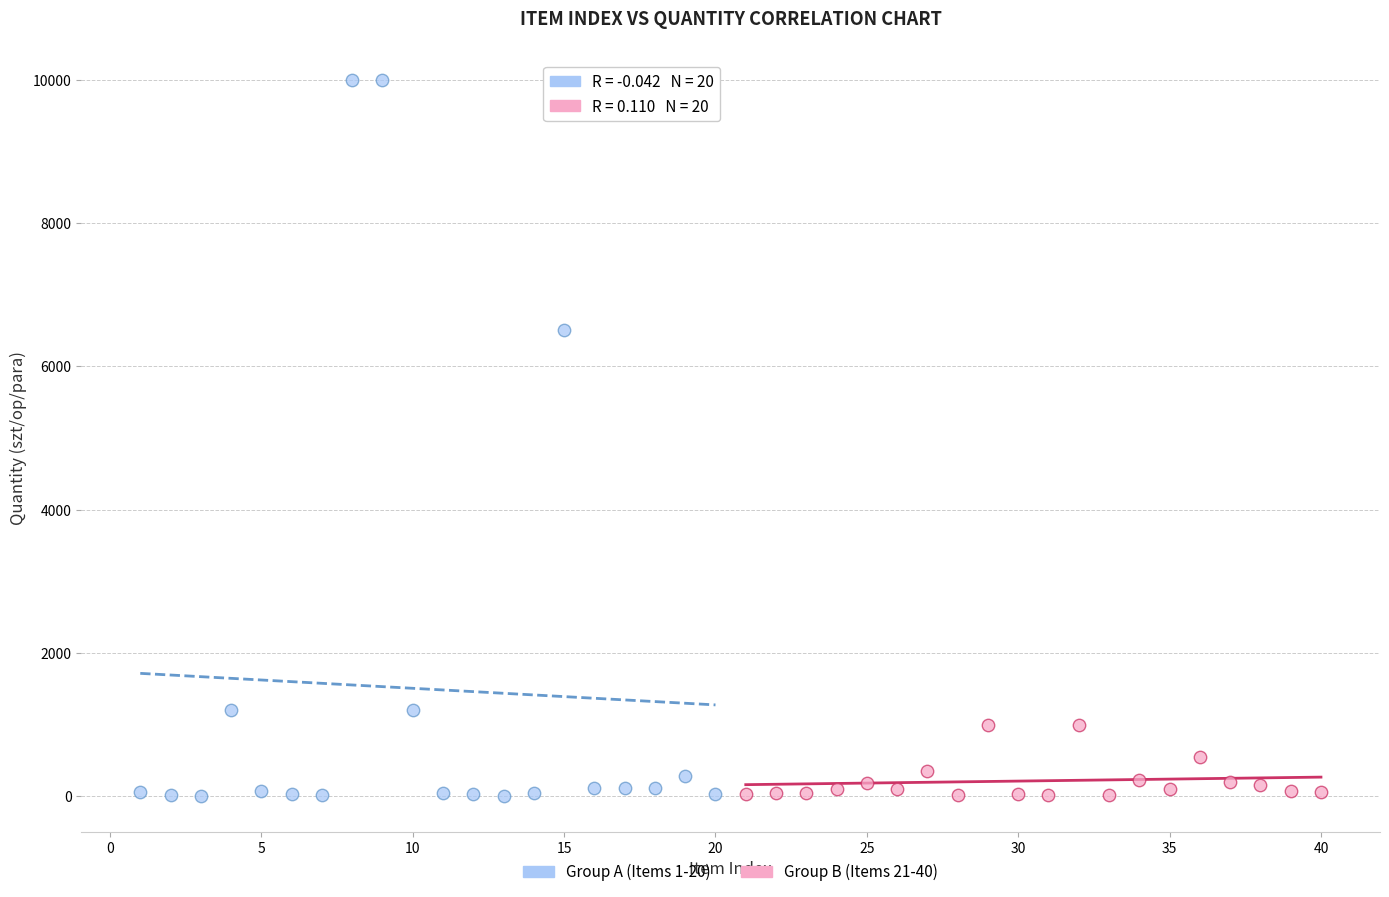

Which series reaches the maximum Y coordinate?

Group A (Items 1-20)